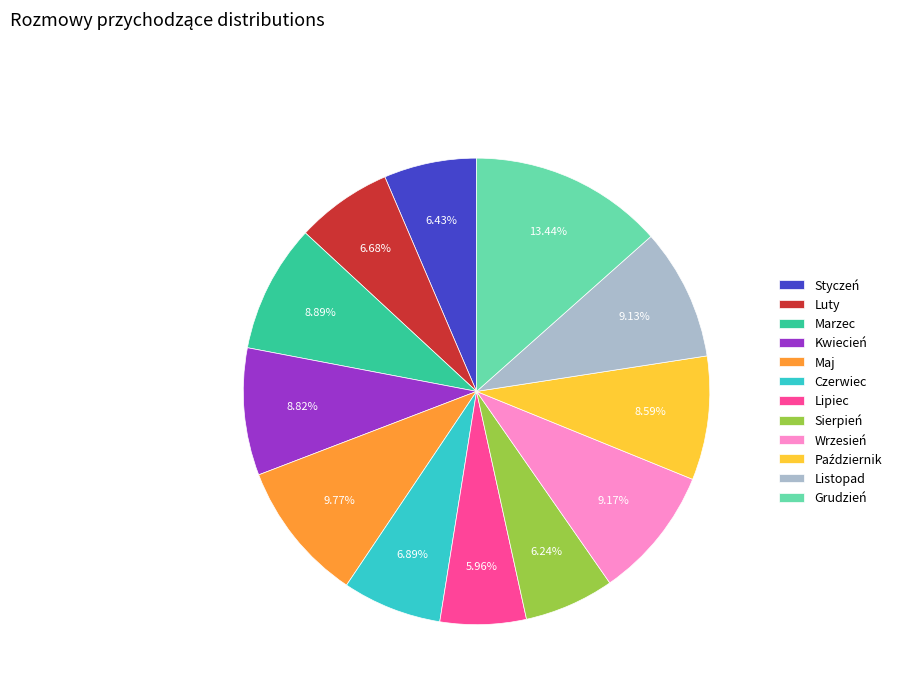

To the nearest percent, what percentage of the pie is Grudzień?

13%